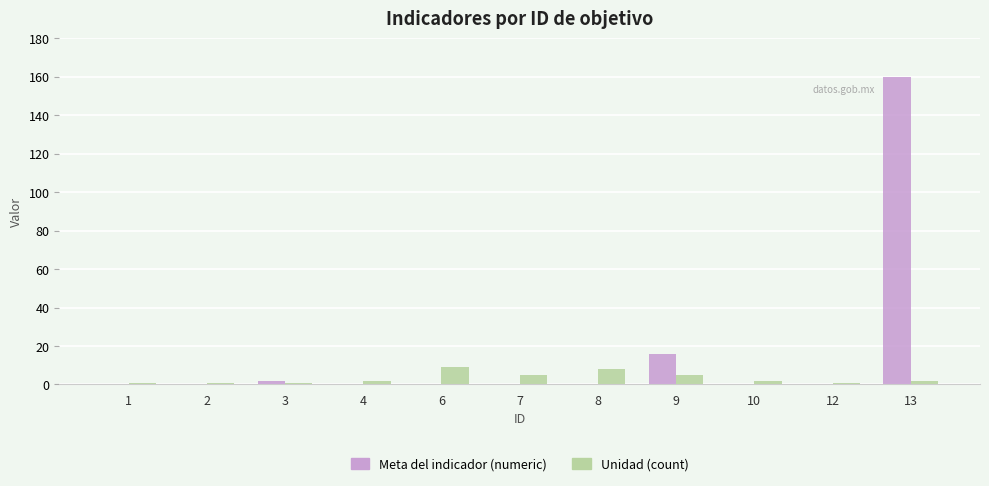

What is the sum of all Meta del indicador (numeric) values?

178